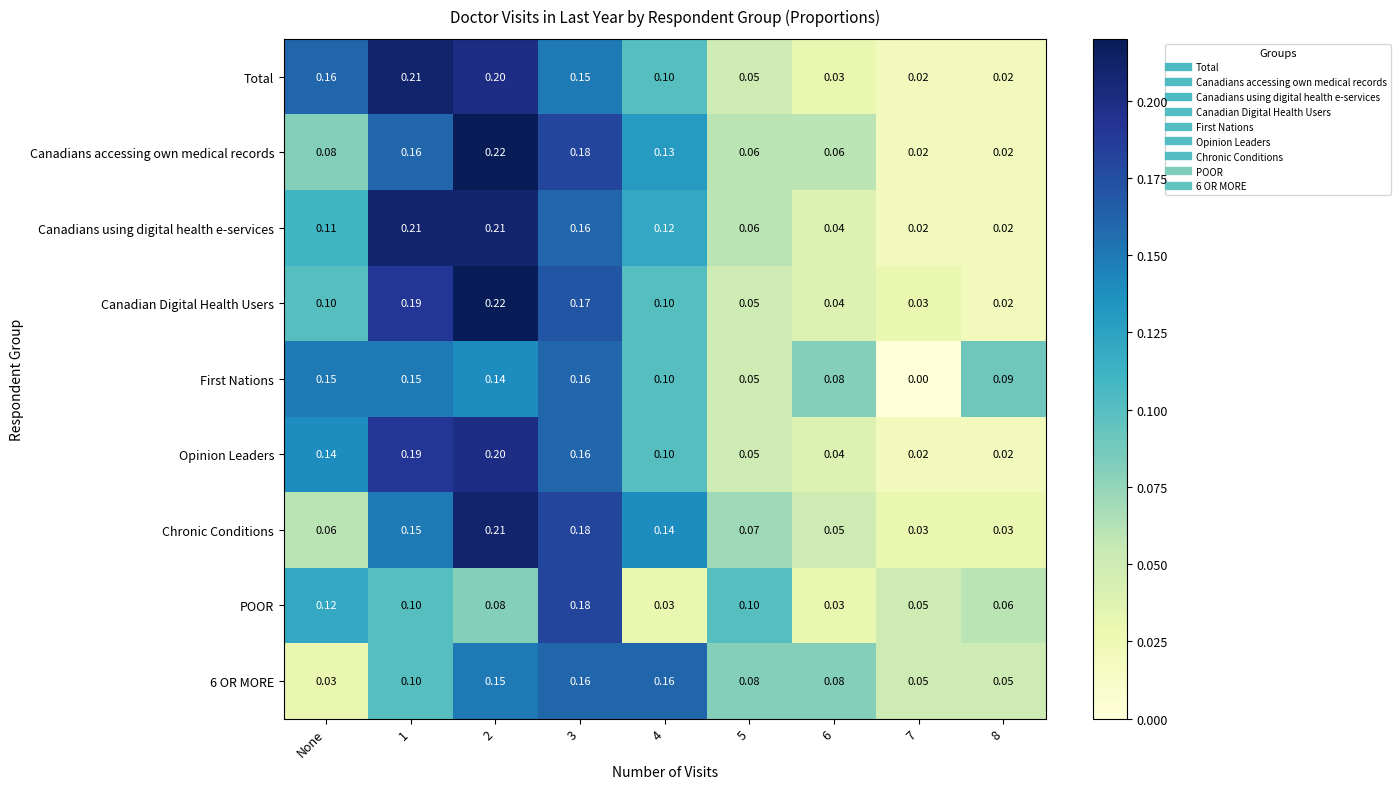

Between None and 2, which series saw the biggest shift?

Chronic Conditions